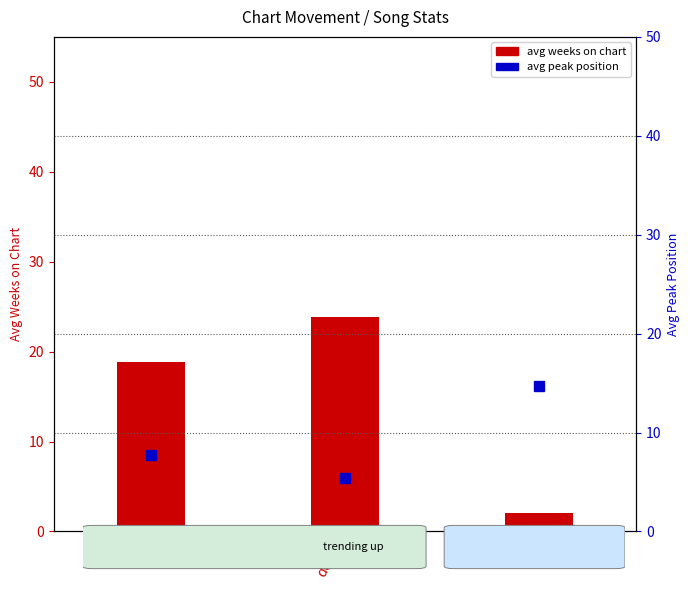

What value does the avg peak position series have at up?

7.7